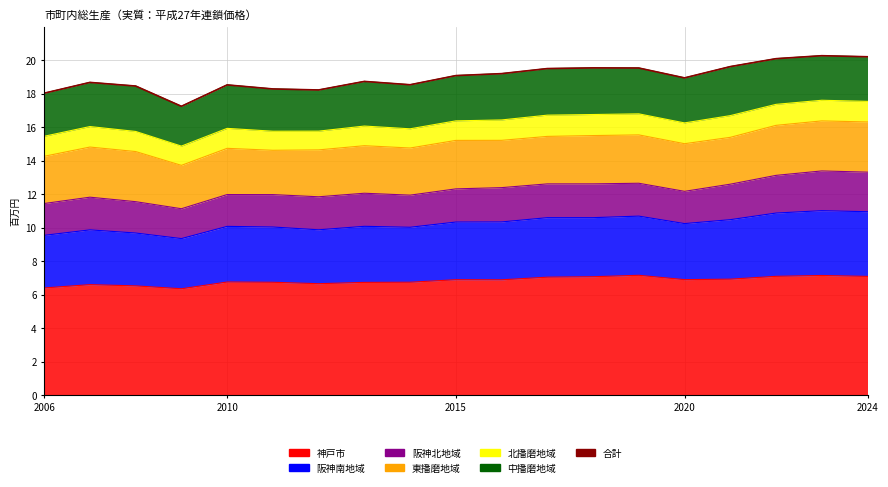

The value at 2010 is 18668857. True or false?

True